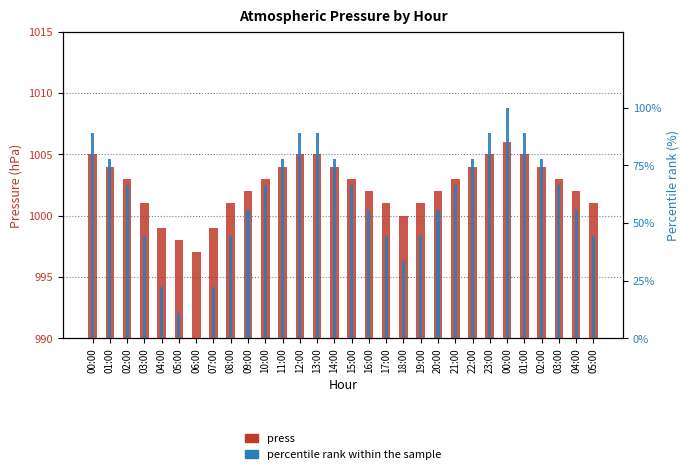

What are all the series names shown in the legend?

press, percentile rank within the sample